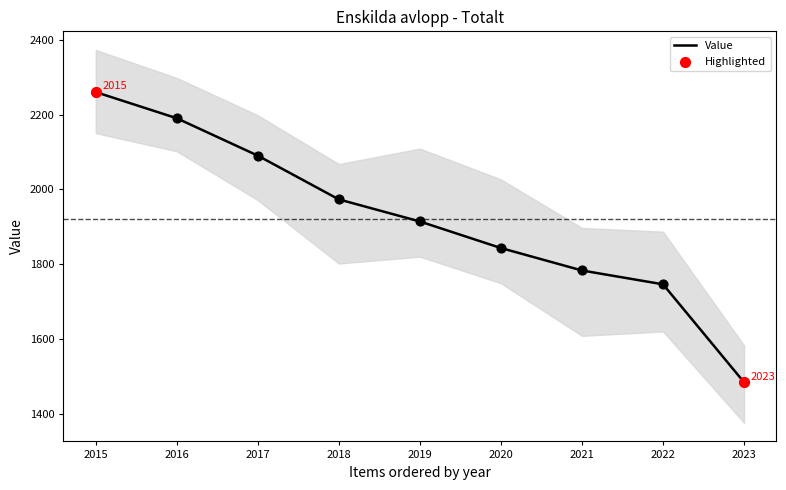

Which has a higher value, 2020 or 2018?

2018